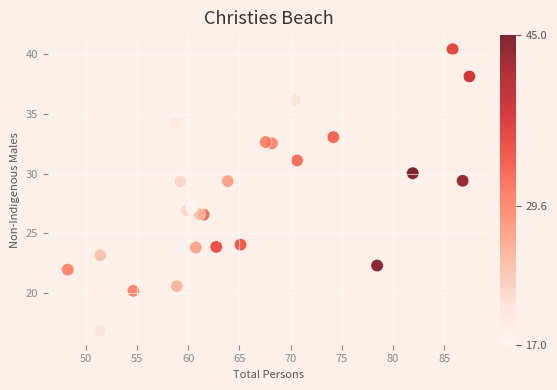

What Y value in the scatter plot is closest to 28?

27.2